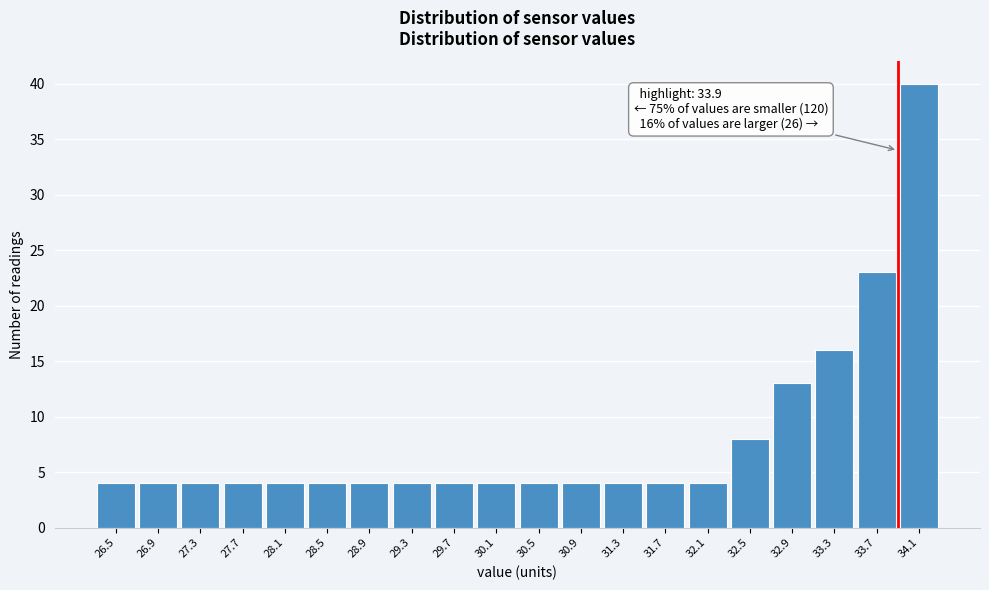

Which range on the x-axis has the tallest bar?

33.9 to 34.3